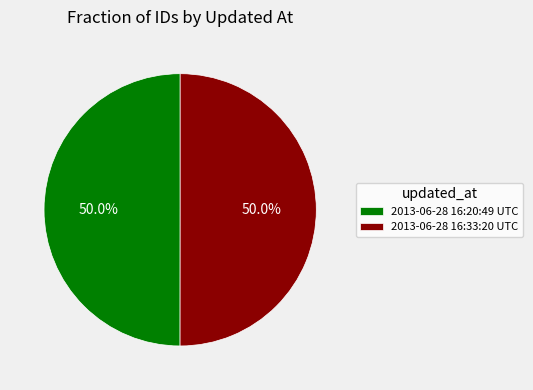

Approximately how many times larger is the value at 2013-06-28 16:33:20 UTC compared to 2013-06-28 16:20:49 UTC?

1.0